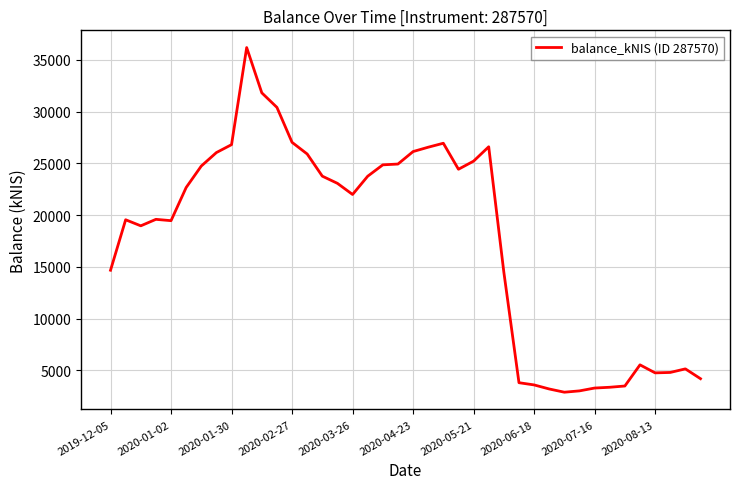

What is the difference between the maximum and minimum values?

33279.4